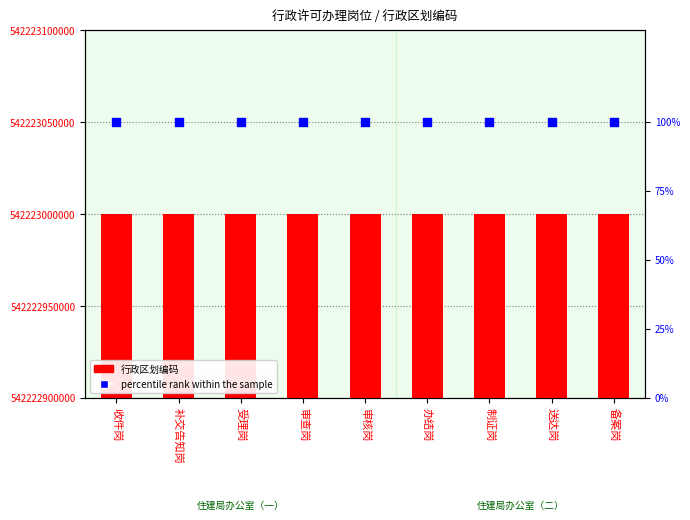

Which series has the largest total across all categories?

行政区划编码